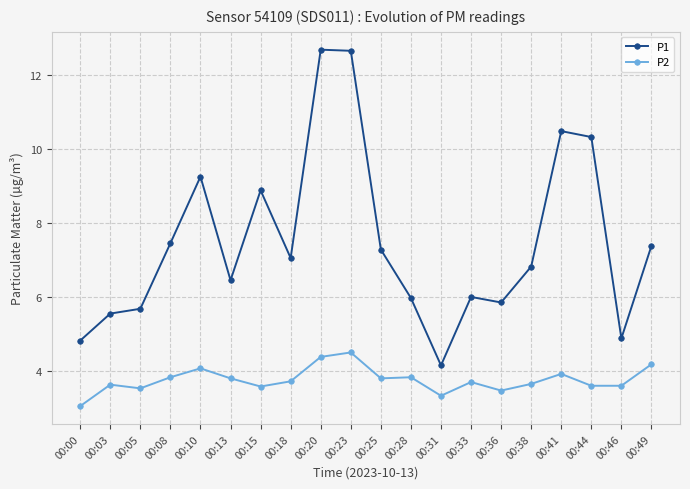

Does the chart have visible grid lines?

Yes